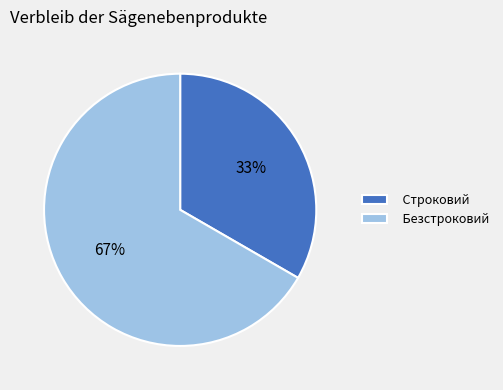

What percentage is the Строковий slice, to the nearest percent?

33%